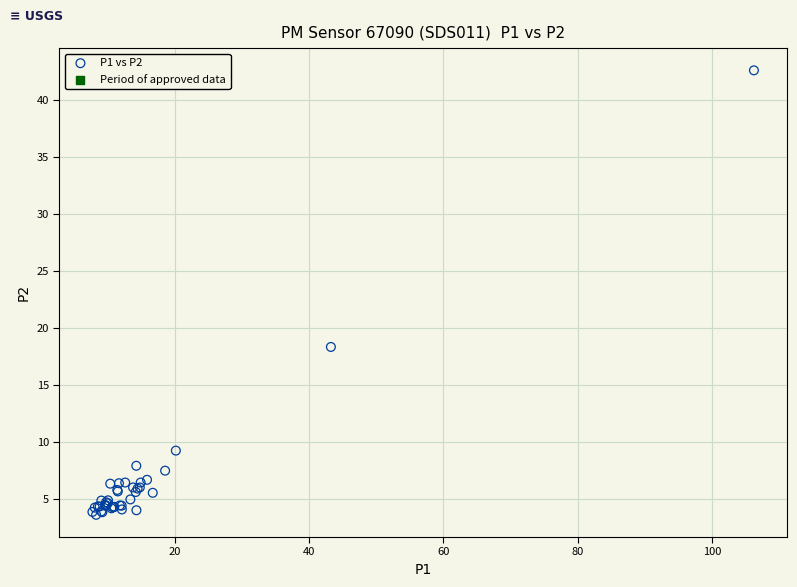

What Y value in the scatter plot is closest to 23?

18.3